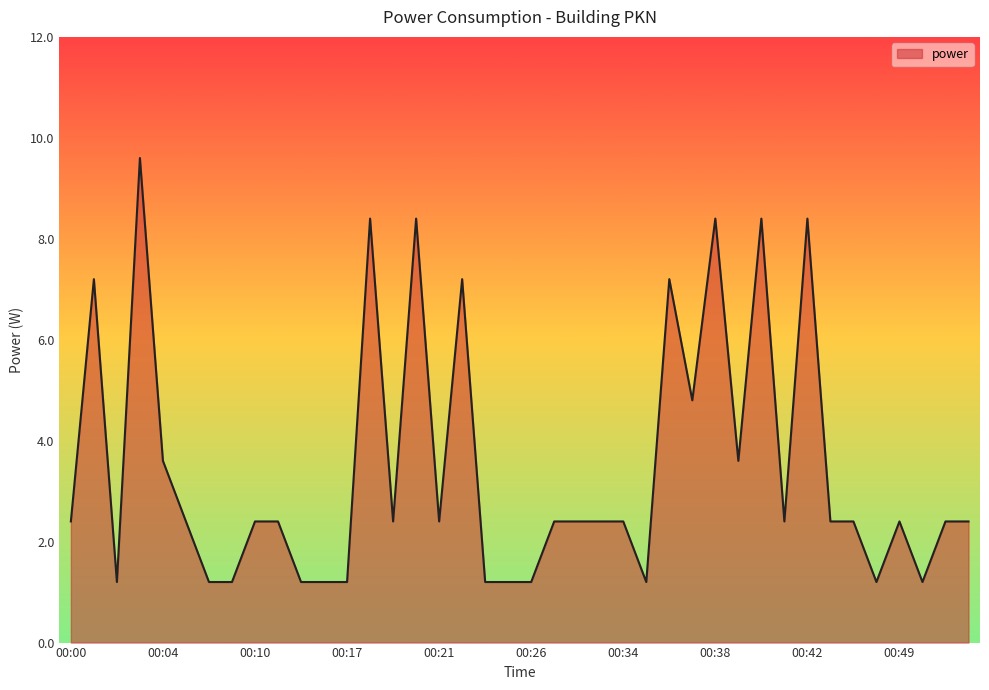

What is the greatest value displayed?

9.6